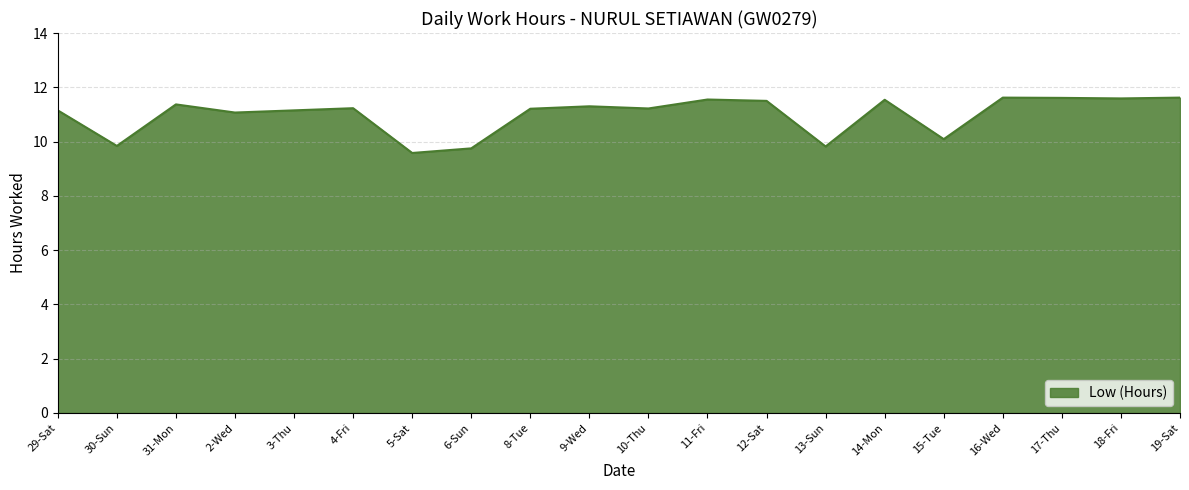

Count the number of categories in the chart.

20